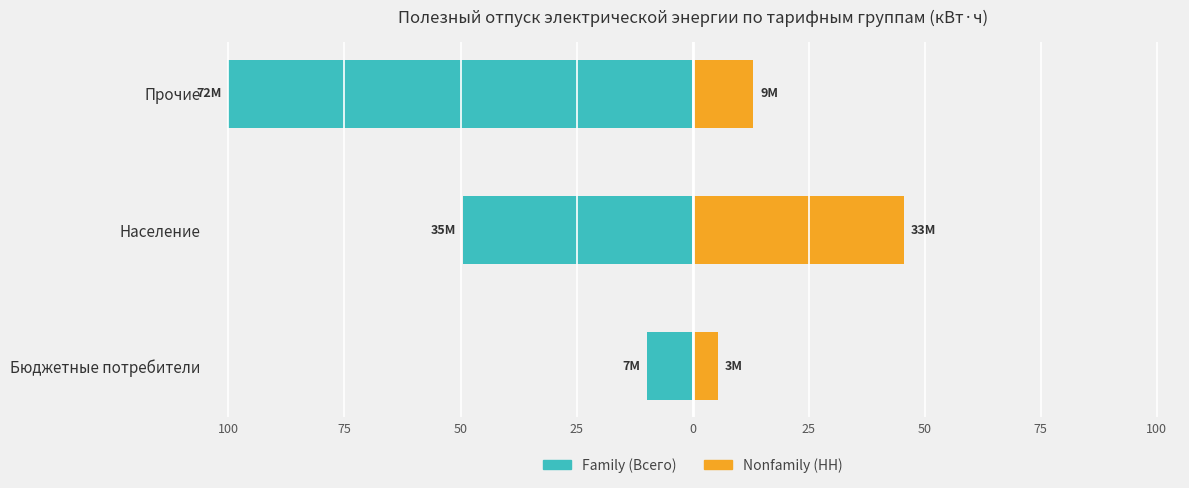

What are all the series names shown in the legend?

Family (Всего), Nonfamily (НН)